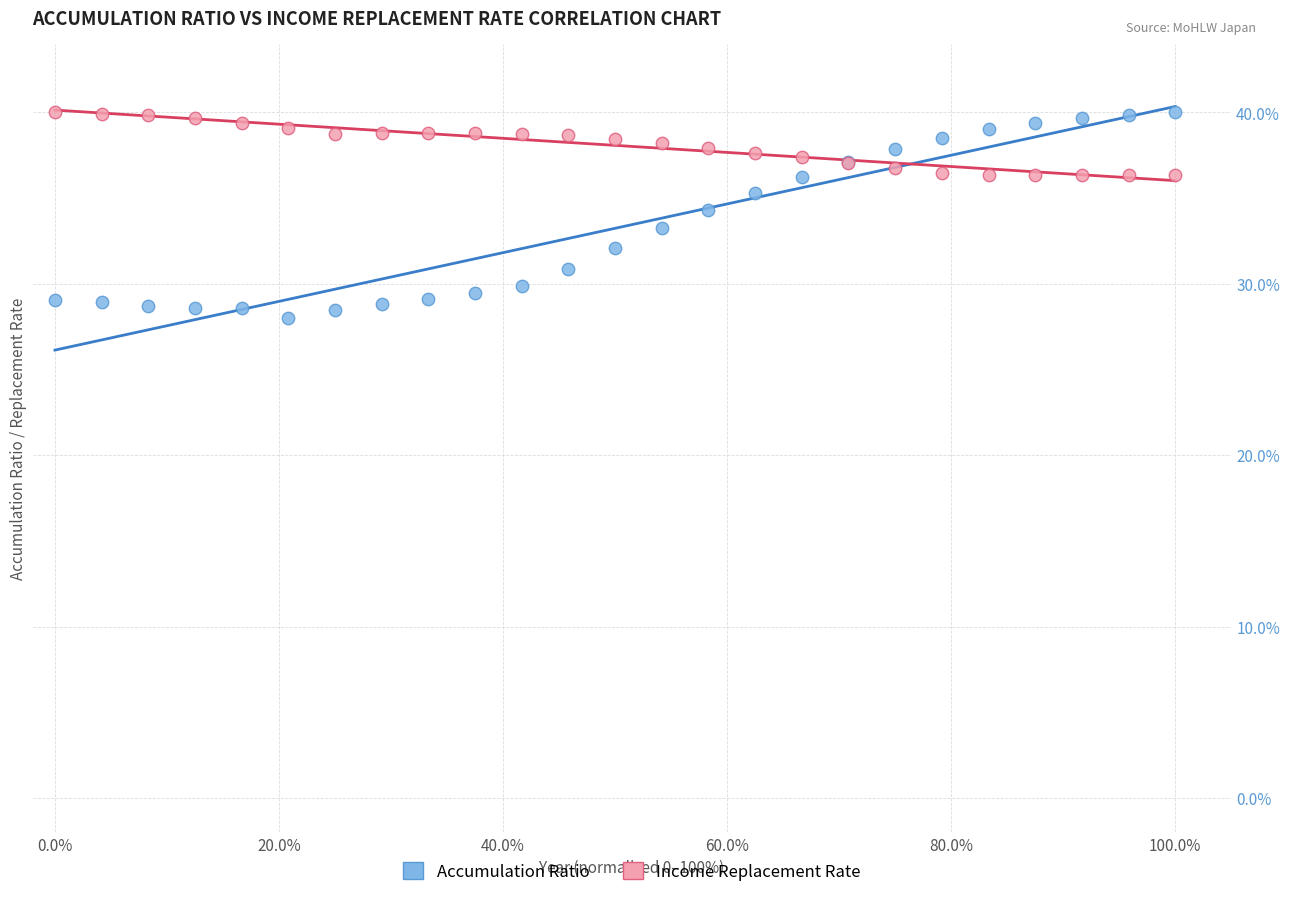

Which series contains the lowest Y value?

Accumulation Ratio